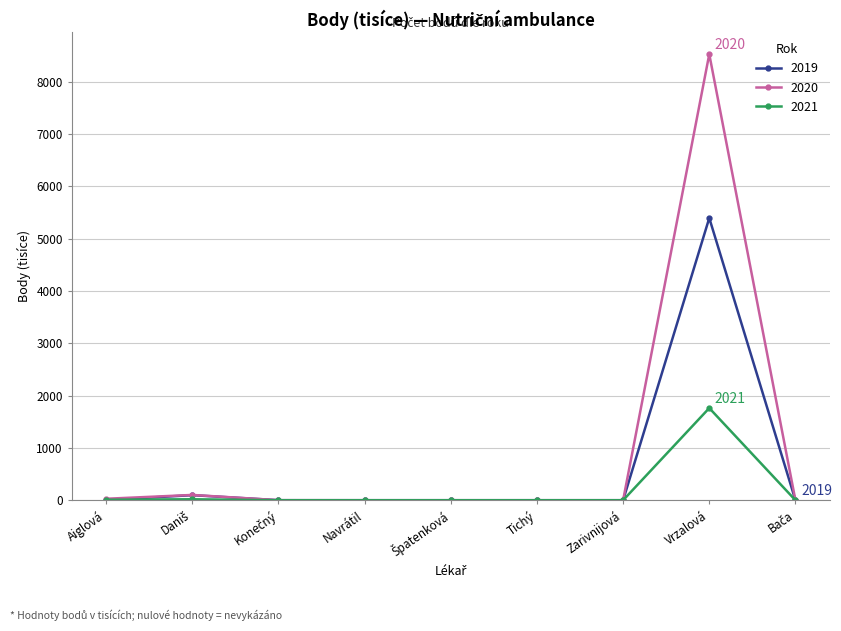

What is the label of the 4th point from the right?

Tichý